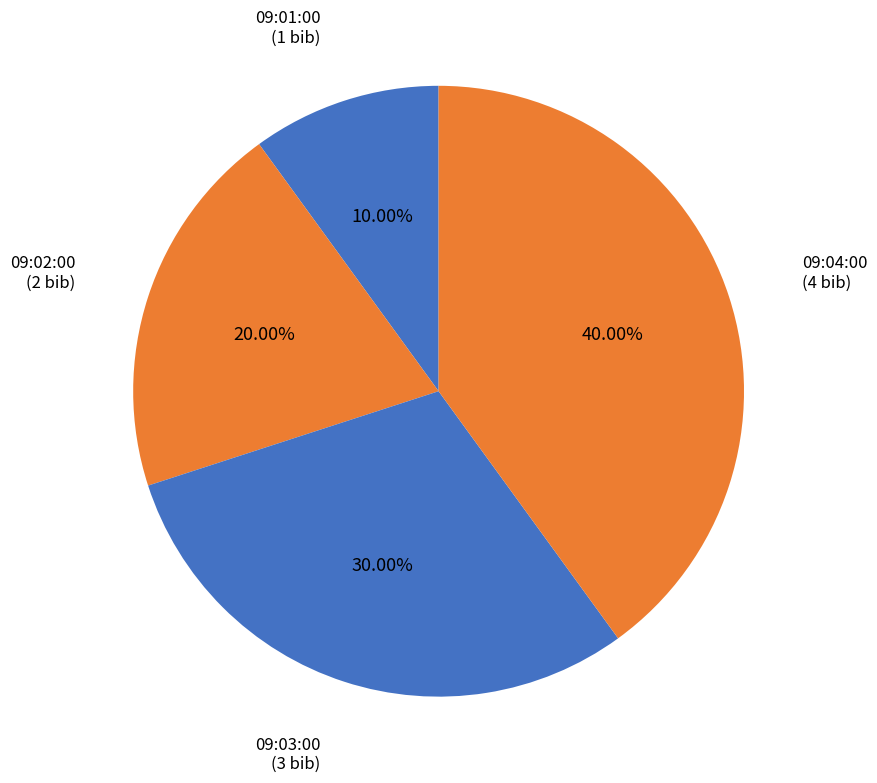

How many slices are in this pie chart?

4